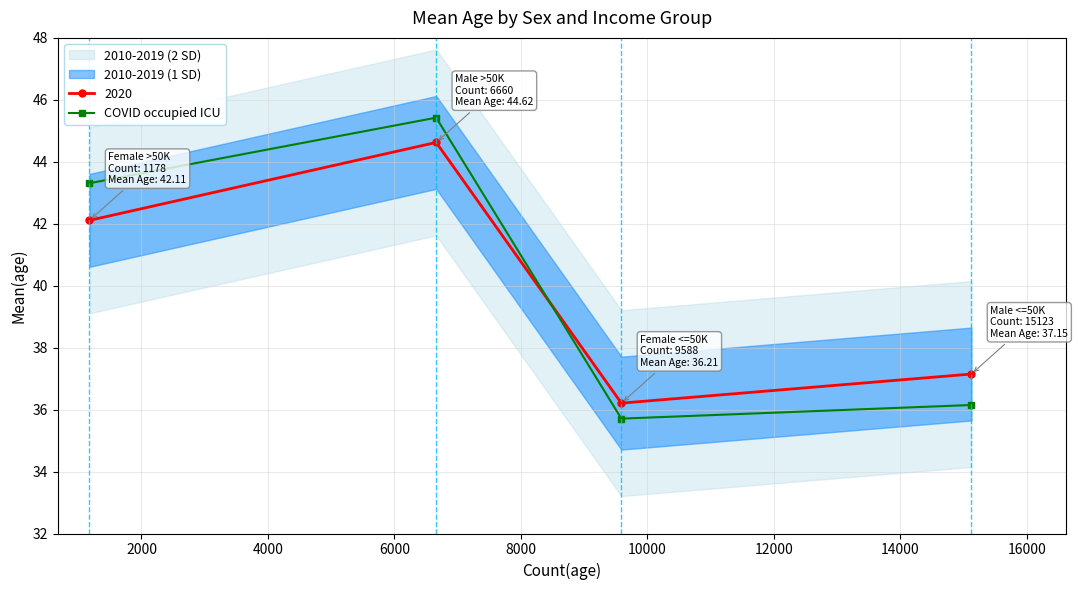

True or false: 2020 has more than 2 points higher than both neighbors.

False